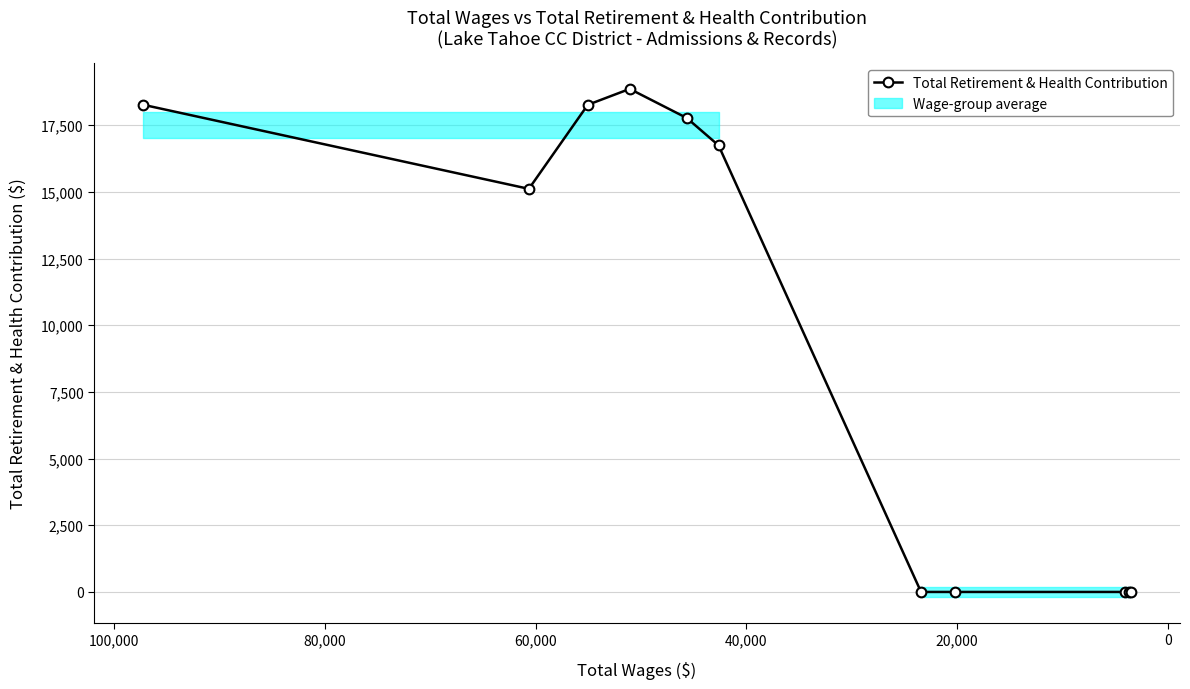

True or false: the data has more than 2 interior local peaks.

False